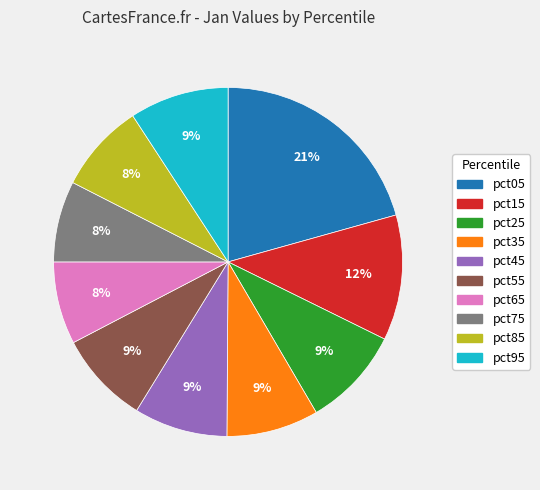

Does pct95 account for over 50% of the chart?

No